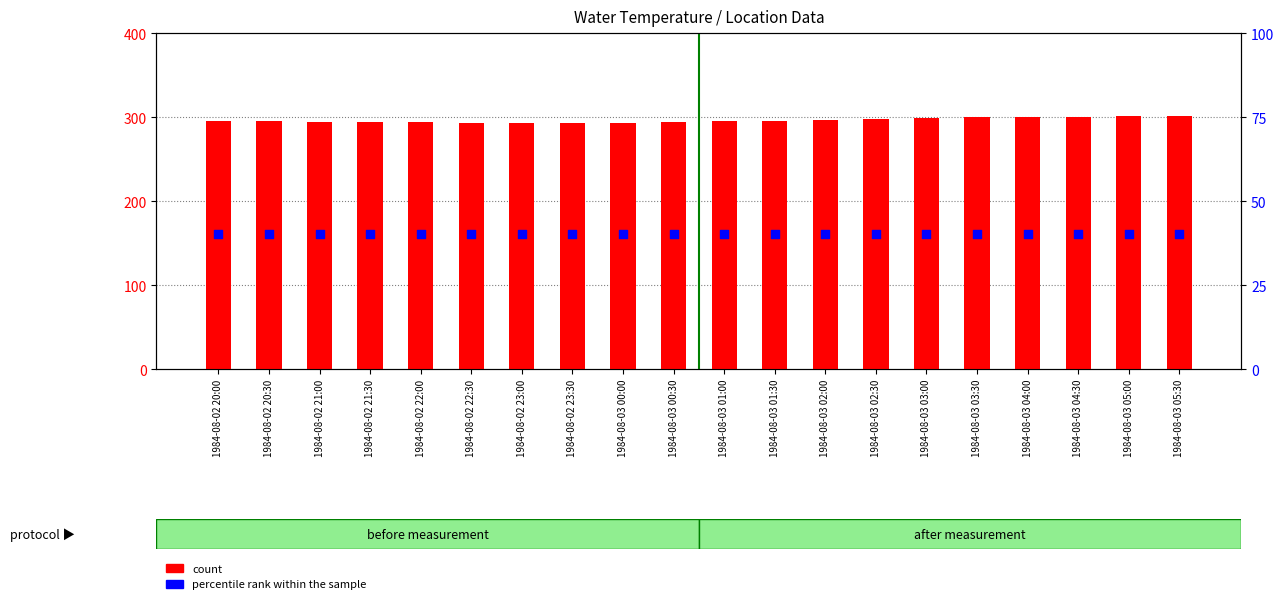

Which series has the widest spread of Y values?

count